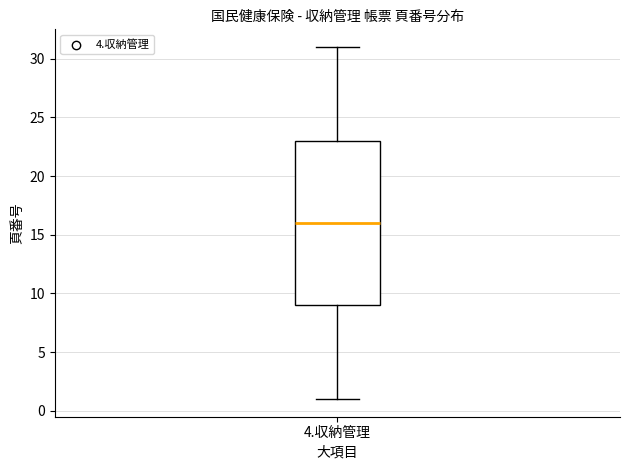

Where does the lower whisker of the box for 4.収納管理 end on the y-axis? The values are not printed on the chart, so give them approximately, as read against the axis.

1